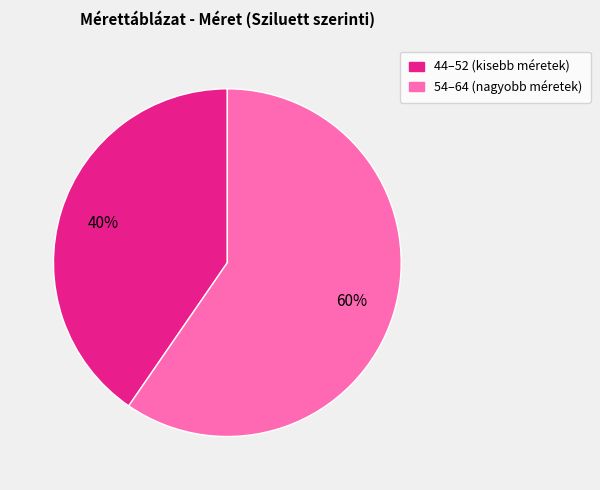

Does any single category account for the majority?

Yes